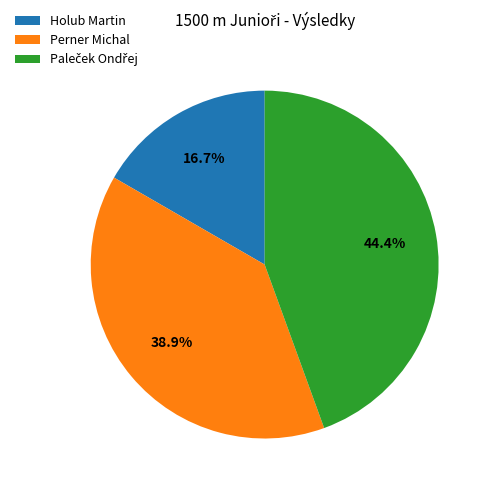

How many slices are in this pie chart?

3